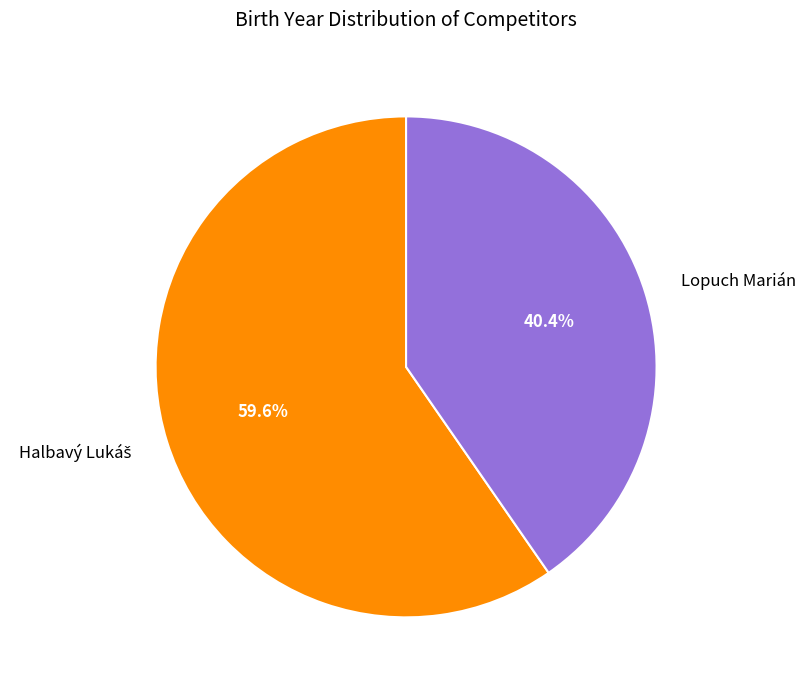

What is the smallest slice in the pie chart?

Lopuch Marián